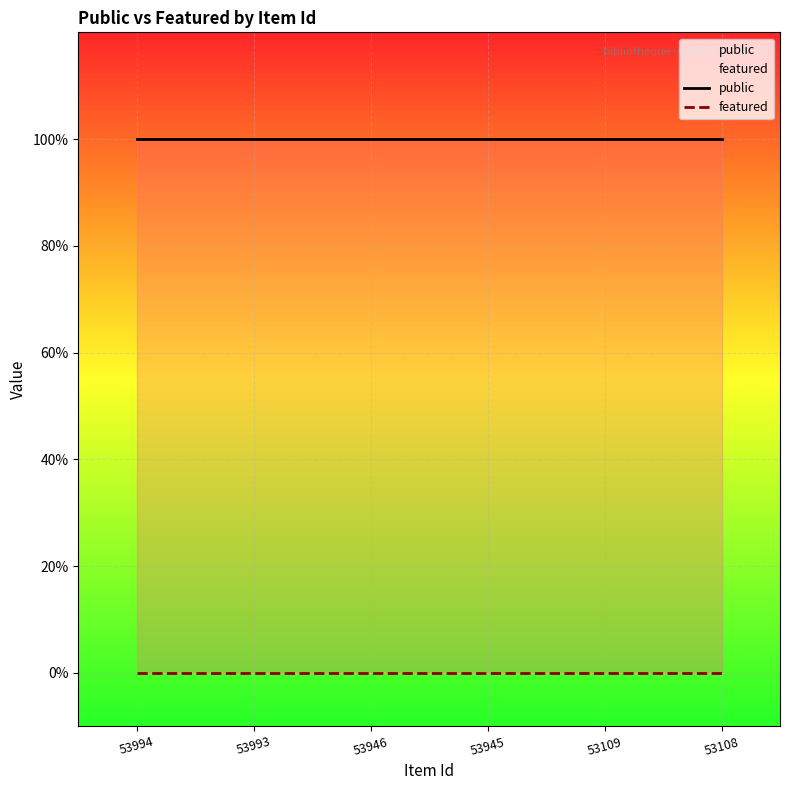

The public series shows 2 at 53108. True or false?

False